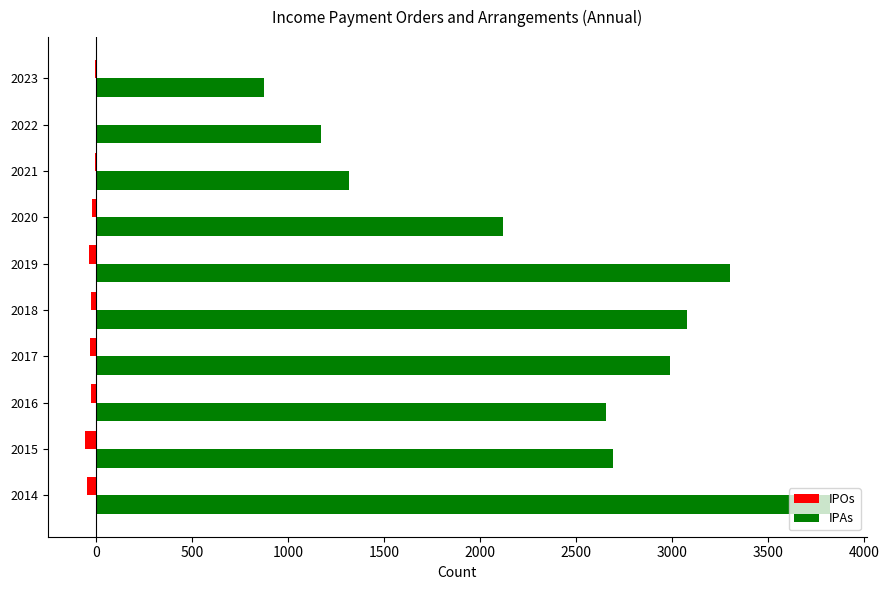

True or false: IPAs has a value of 874 at 2023.

True